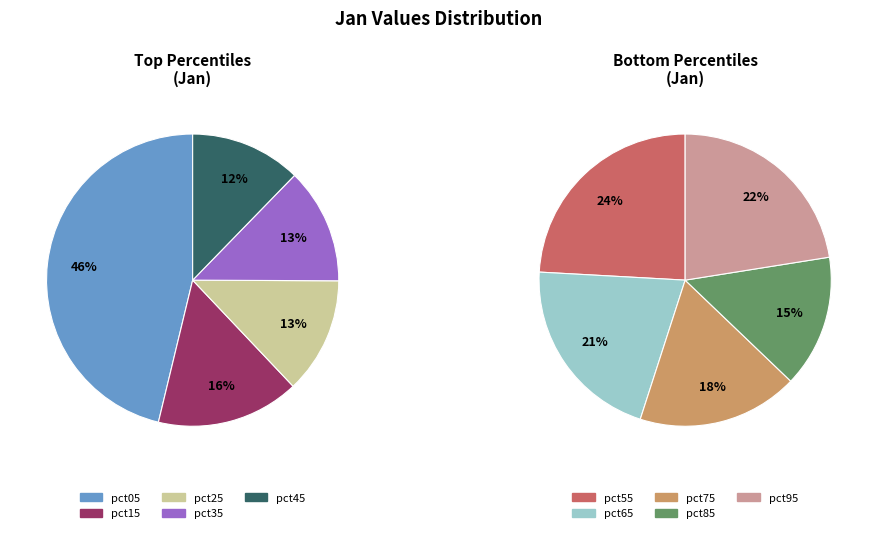

Rank the categories by value from highest to lowest.

pct05, pct15, pct25, pct35, pct45, pct55, pct95, pct65, pct75, pct85